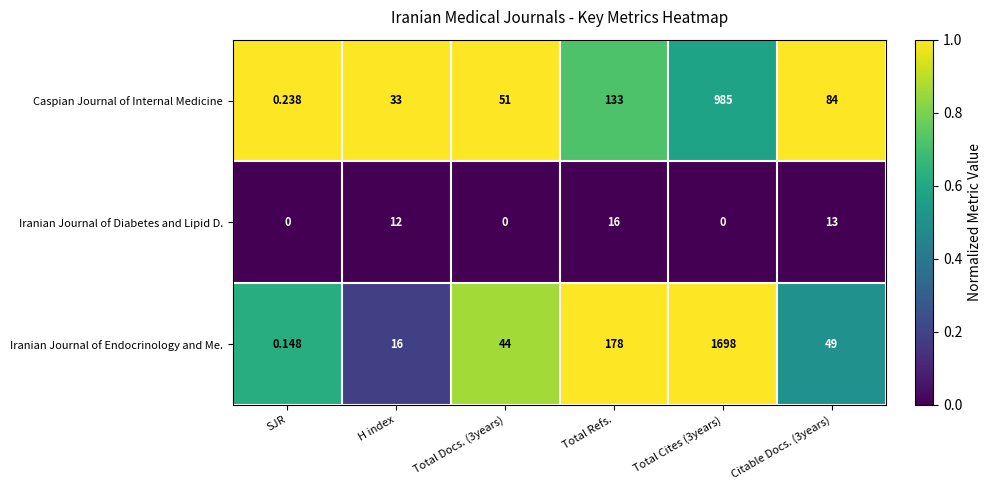

What is the spread (max minus min) of values at Total Cites (3years)?

1698.0